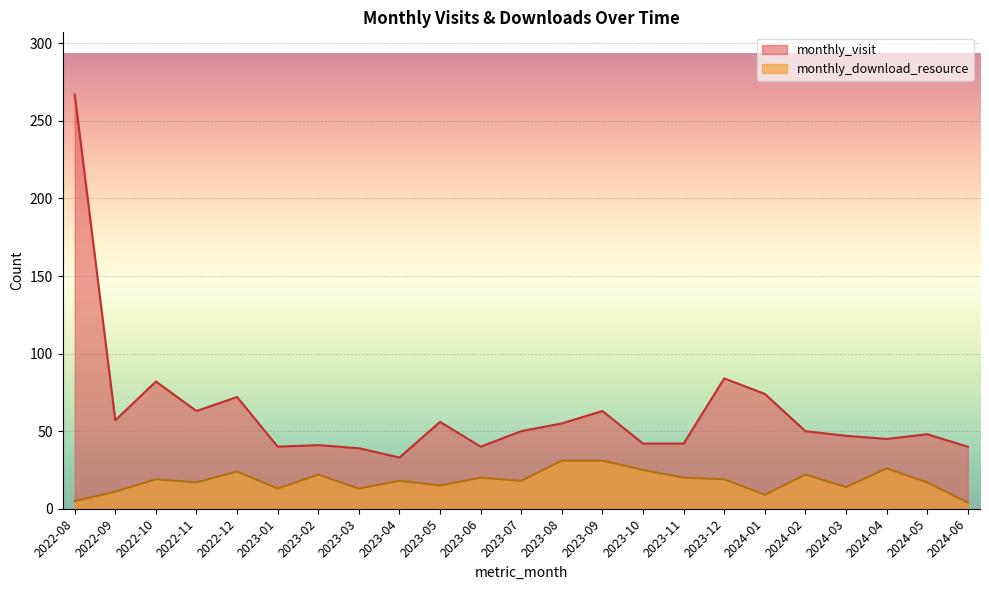

True or false: monthly_visit and monthly_download_resource intersect in this chart.

False